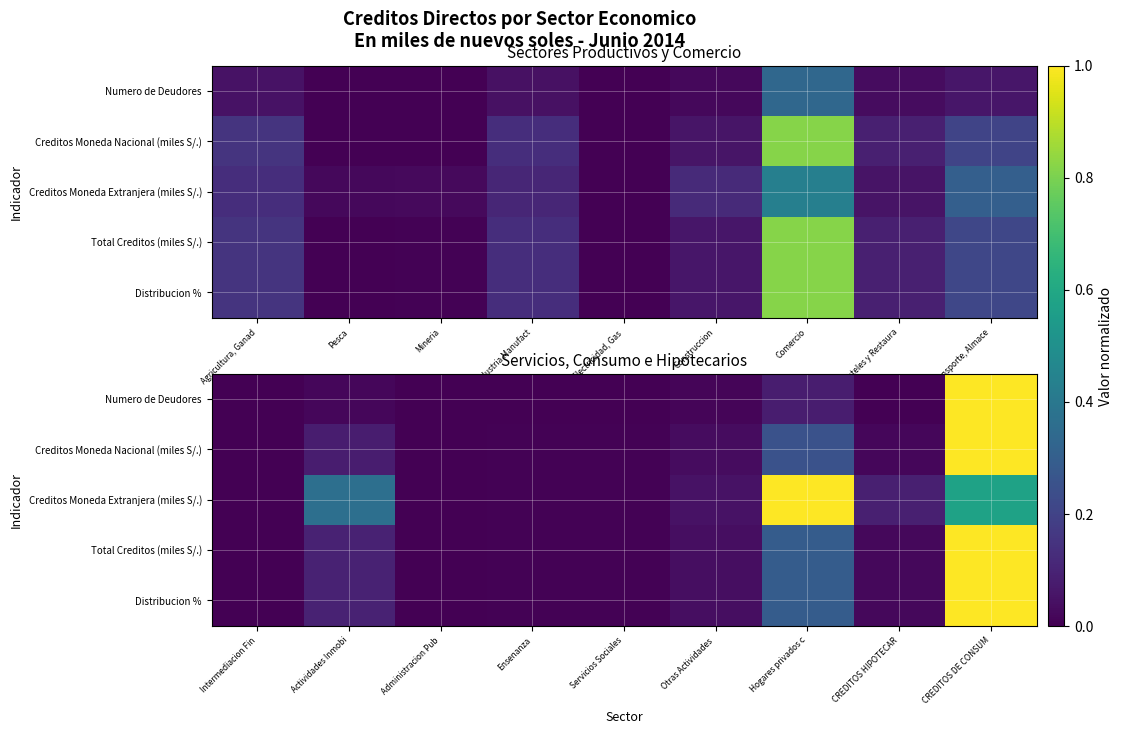

Rank the series by their maximum value, from highest to lowest.

Numero de Deudores, Creditos Moneda Nacional (miles S/.), Creditos Moneda Extranjera (miles S/.), Total Creditos (miles S/.), Distribucion %